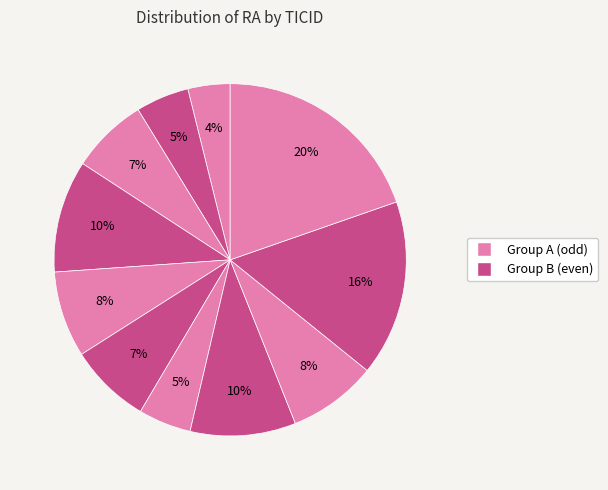

How many slices are in this pie chart?

11